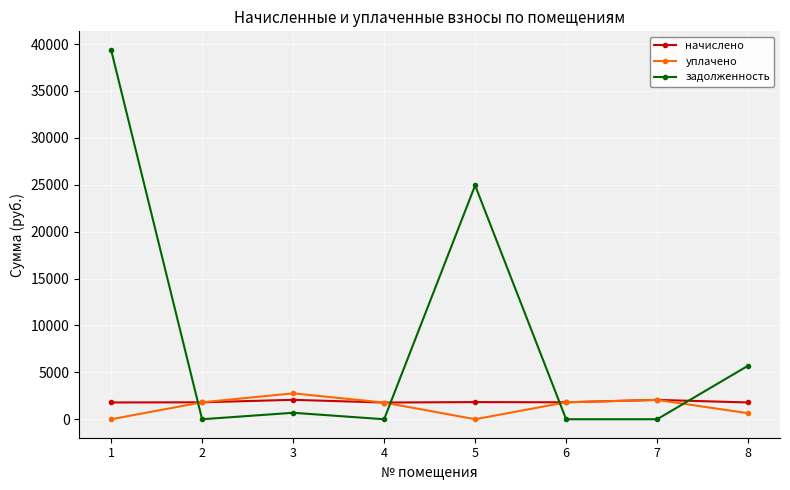

Between which two adjacent categories do задолженность and уплачено first intersect?

1 and 2